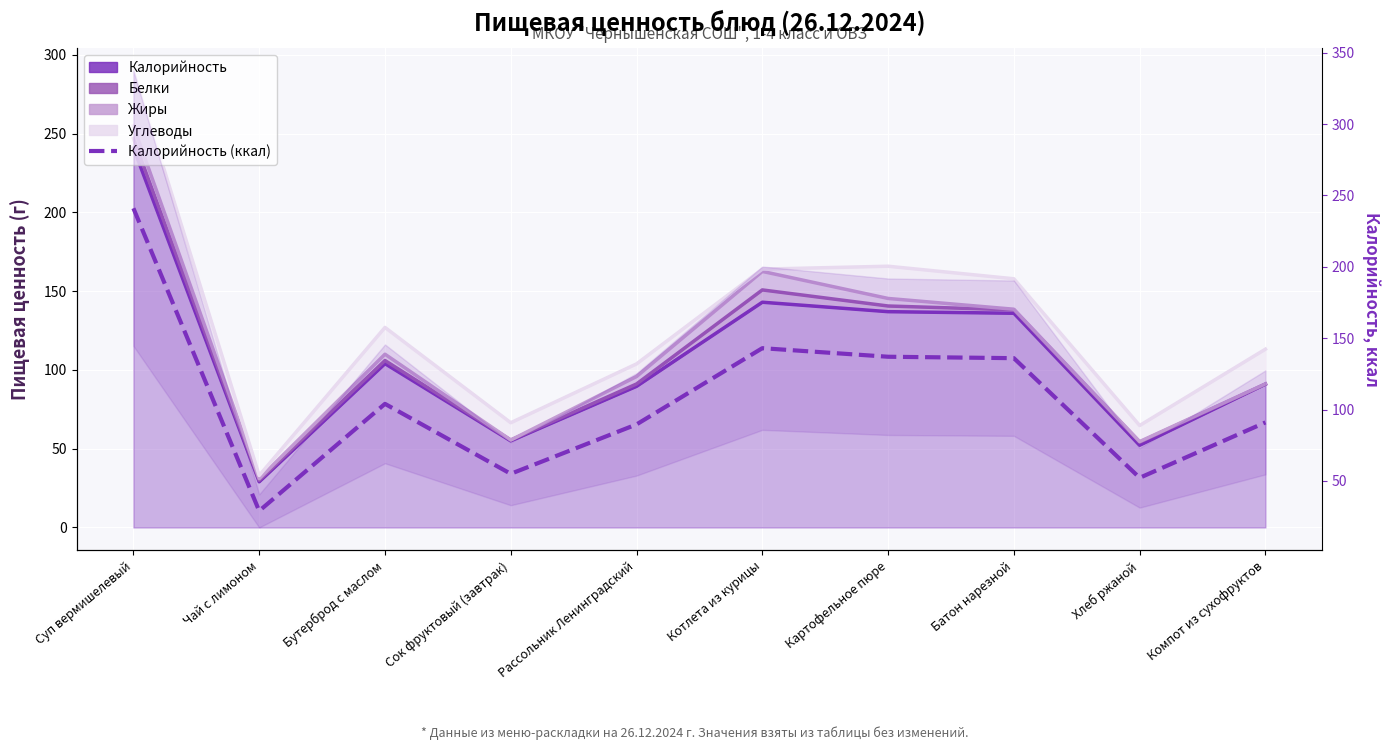

Which label corresponds to the largest value in the chart?

Суп вермишелевый